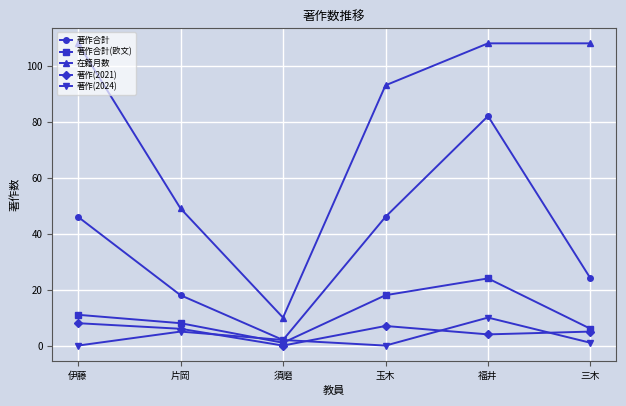

What are all the series names shown in the legend?

著作合計, 著作合計(欧文), 在籍月数, 著作(2021), 著作(2024)